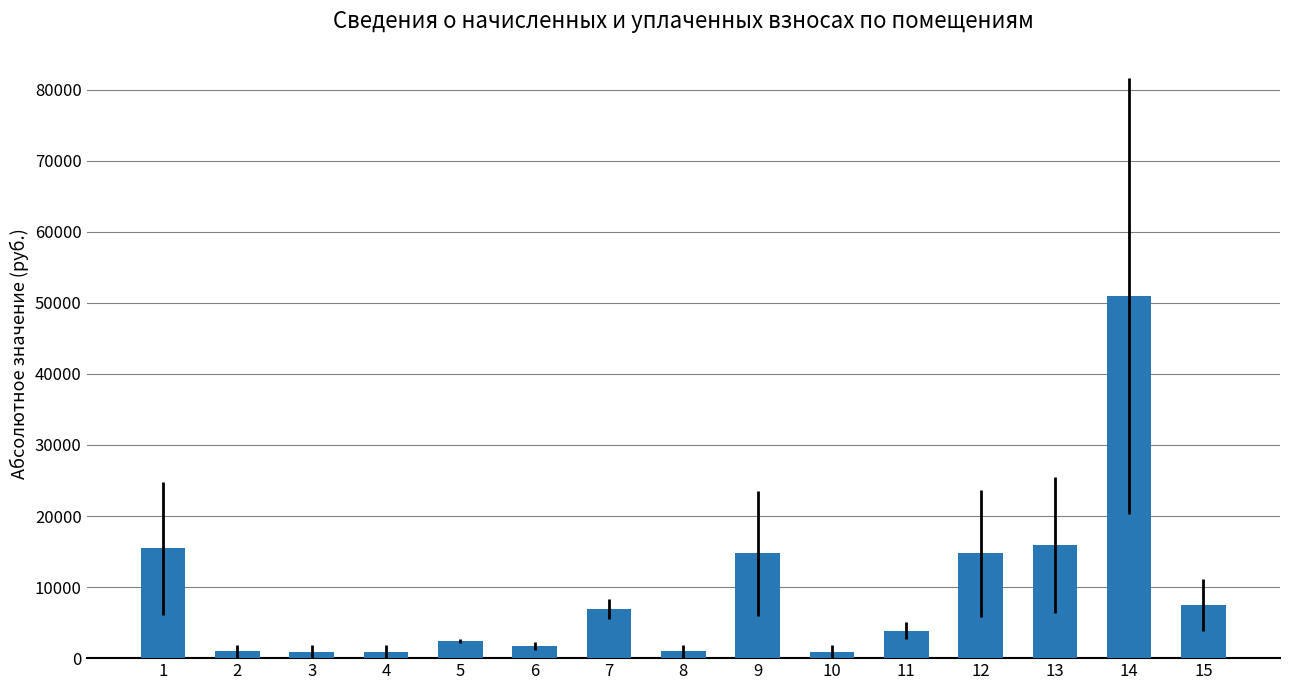

What is the maximum value shown in the chart?

50953.6